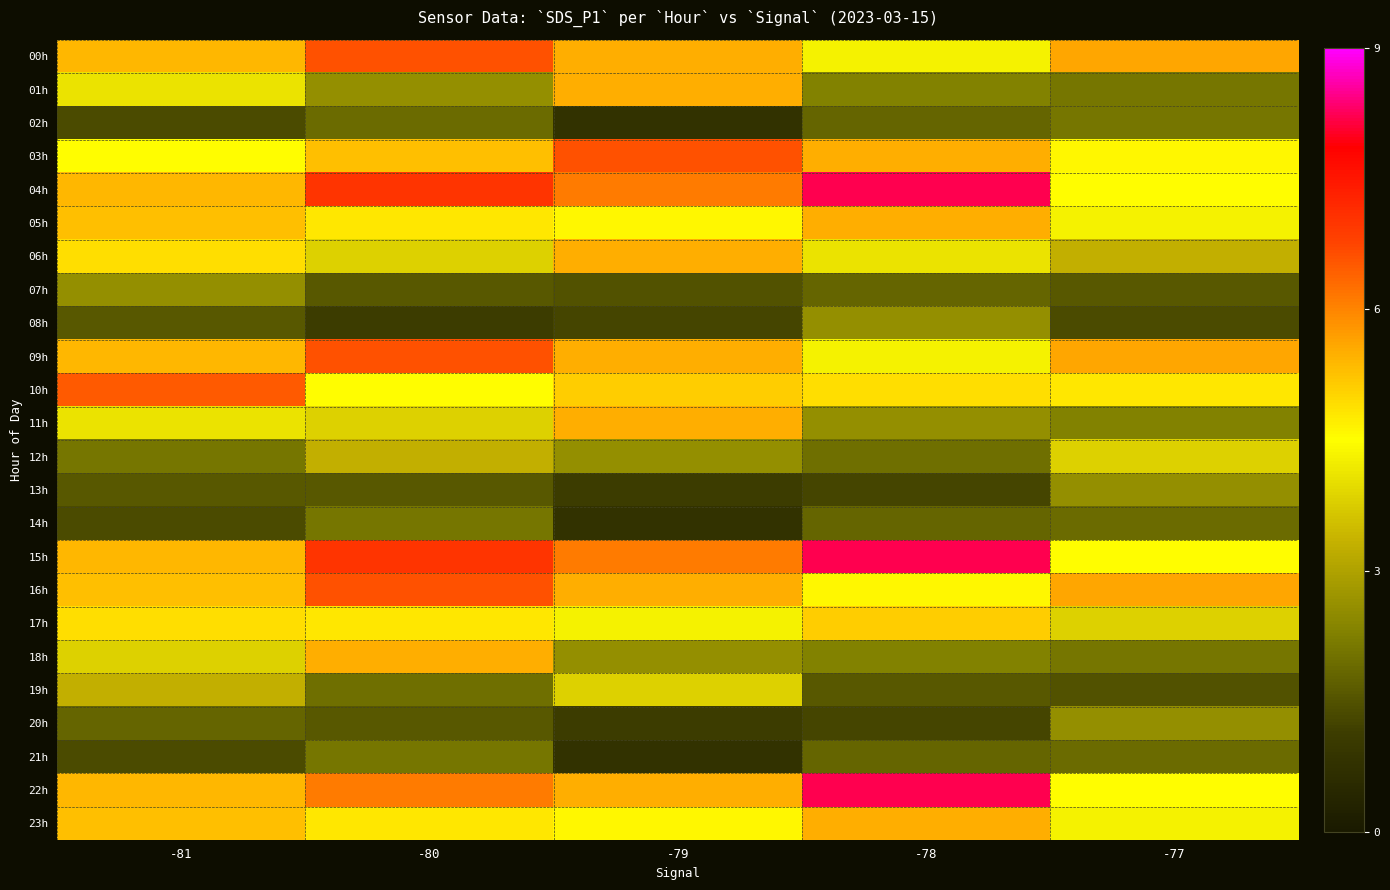

Reading right to left, what are all the values shown in this chart?

00h: -77=5.6	-78=4.3	-79=5.5	-80=6.6	-81=5.4
01h: -77=2.1	-78=2.3	-79=5.5	-80=2.6	-81=4.1
02h: -77=2.1	-78=1.8	-79=0.8	-80=1.9	-81=1.4
03h: -77=4.6	-78=5.5	-79=6.6	-80=5.3	-81=4.5
04h: -77=4.5	-78=8.2	-79=6.1	-80=7.0	-81=5.4
05h: -77=4.3	-78=5.5	-79=4.6	-80=4.8	-81=5.3
06h: -77=3.3	-78=4.1	-79=5.5	-80=3.8	-81=4.9
07h: -77=1.6	-78=1.8	-79=1.5	-80=1.6	-81=2.6
08h: -77=1.4	-78=2.6	-79=1.3	-80=1.1	-81=1.6
09h: -77=5.6	-78=4.3	-79=5.5	-80=6.6	-81=5.4
10h: -77=4.8	-78=4.9	-79=5.1	-80=4.5	-81=6.5
11h: -77=2.3	-78=2.6	-79=5.5	-80=3.8	-81=4.1
12h: -77=3.8	-78=2.0	-79=2.6	-80=3.3	-81=2.1
13h: -77=2.6	-78=1.3	-79=1.1	-80=1.6	-81=1.6
14h: -77=1.9	-78=1.8	-79=0.8	-80=2.1	-81=1.4
15h: -77=4.5	-78=8.2	-79=6.1	-80=7.0	-81=5.4
16h: -77=5.6	-78=4.6	-79=5.5	-80=6.6	-81=5.3
17h: -77=3.8	-78=5.1	-79=4.3	-80=4.8	-81=4.9
18h: -77=2.1	-78=2.3	-79=2.6	-80=5.5	-81=3.8
19h: -77=1.5	-78=1.6	-79=3.8	-80=2.0	-81=3.3
20h: -77=2.6	-78=1.3	-79=1.1	-80=1.6	-81=1.8
21h: -77=1.9	-78=1.8	-79=0.8	-80=2.1	-81=1.4
22h: -77=4.5	-78=8.2	-79=5.5	-80=6.1	-81=5.4
23h: -77=4.3	-78=5.5	-79=4.6	-80=4.8	-81=5.3